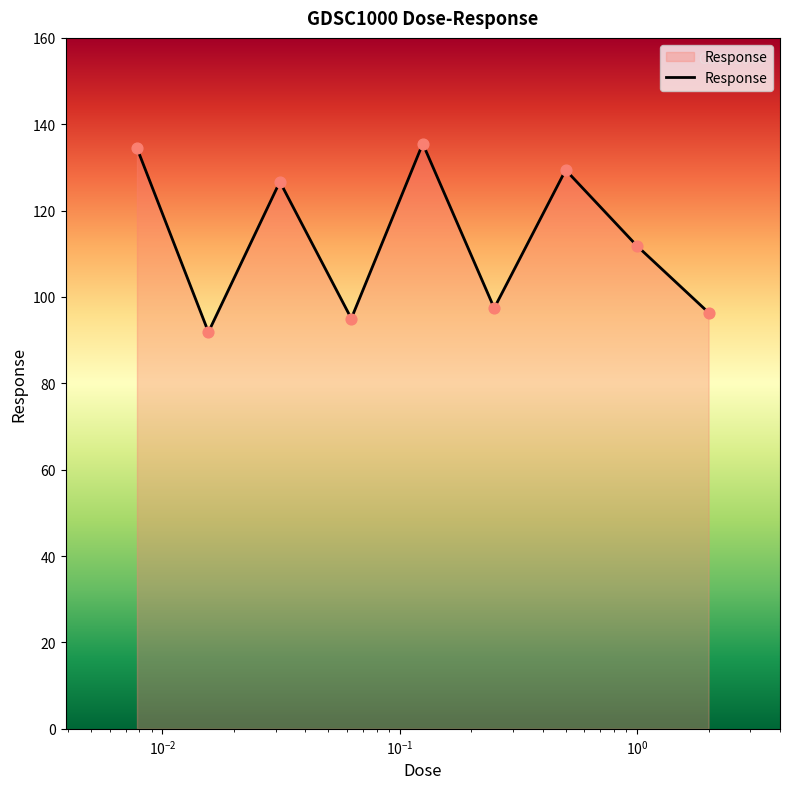

What is the smallest value displayed?

91.9